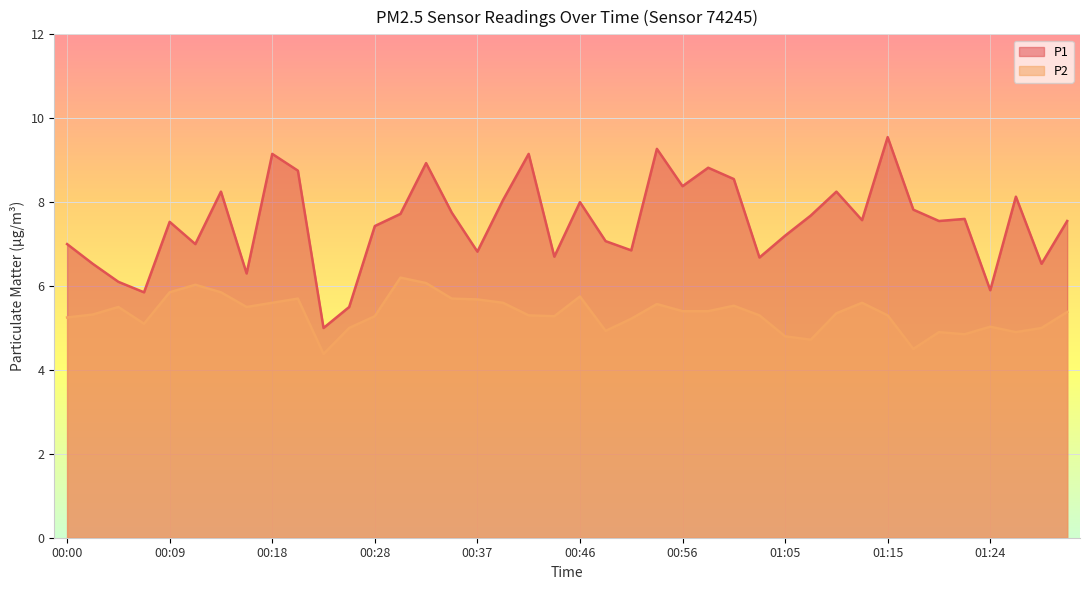

How many data points in P2 are less than 5?

8